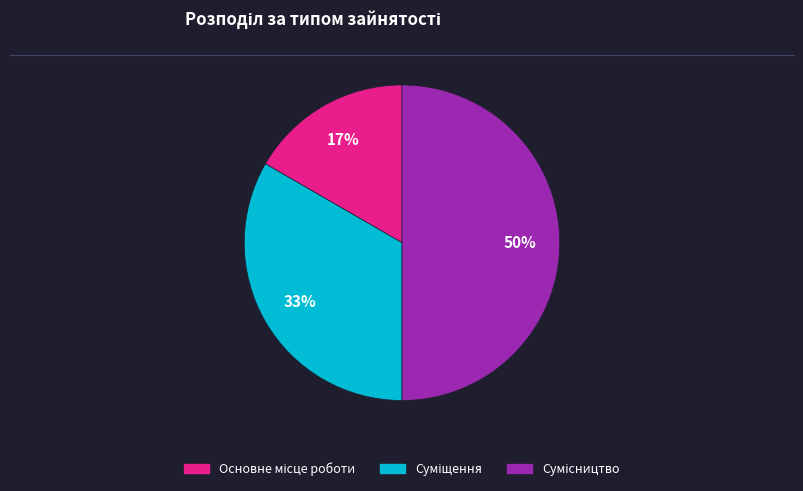

To the nearest percent, what is the average slice percentage?

33%